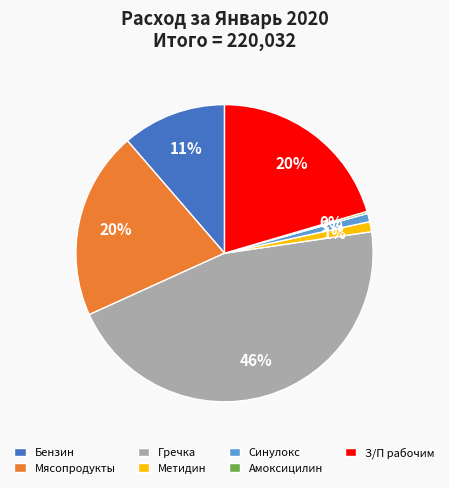

To the nearest percent, what percentage of the pie is Гречка?

46%